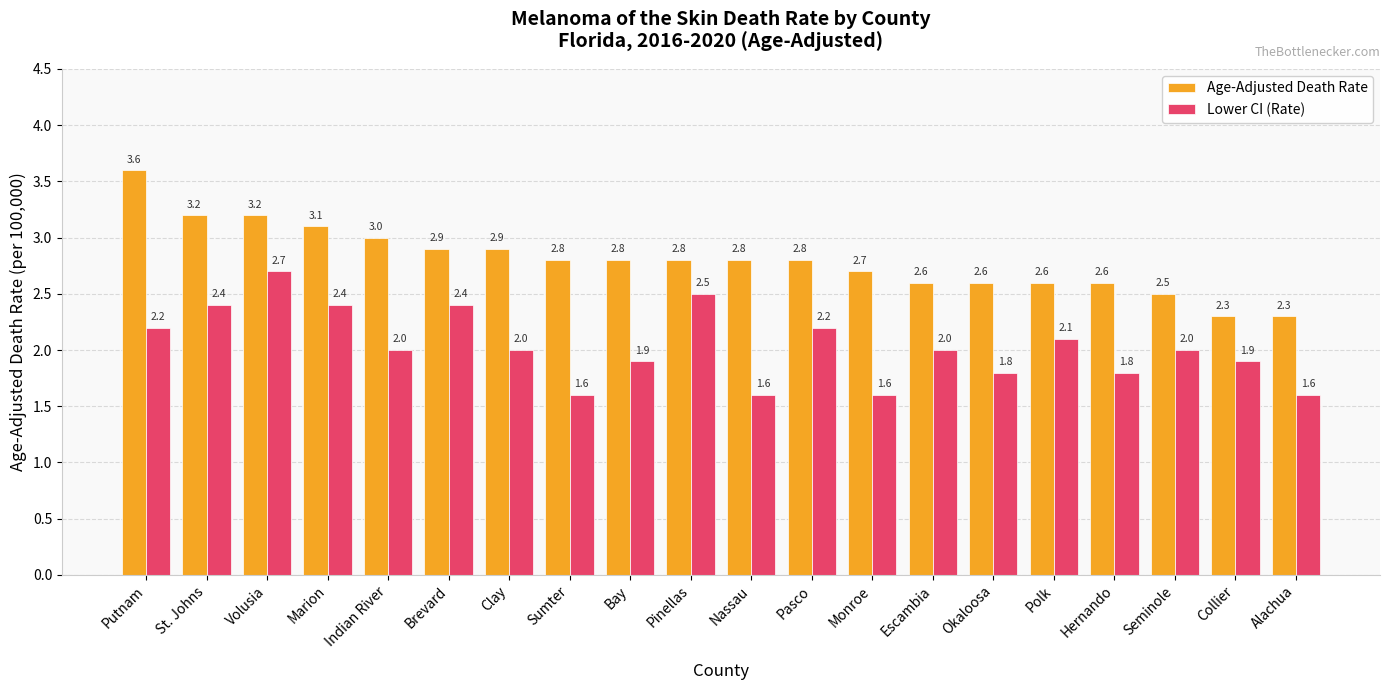

How many series are shown in this chart?

2